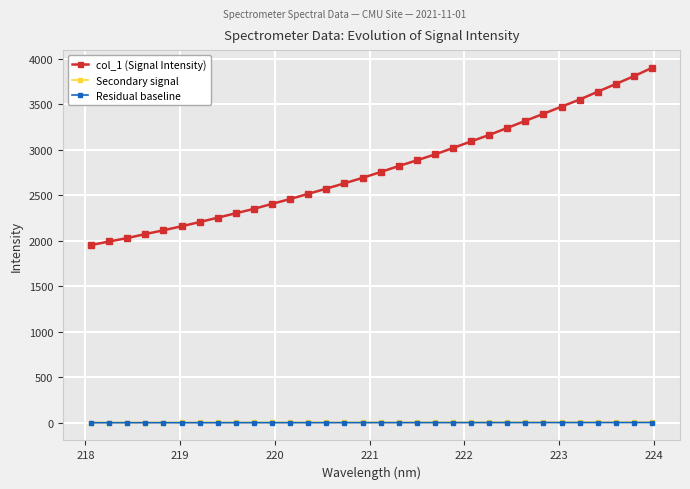

Which series has the largest range (max minus min)?

col_1 (Signal Intensity)